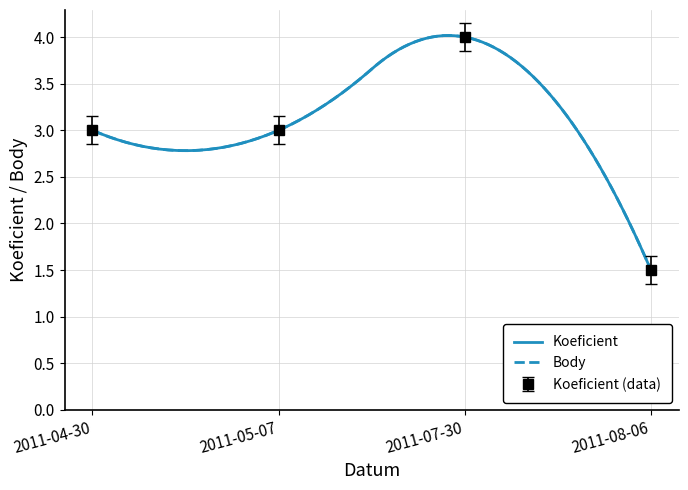

True or false: Koeficient and Body cross at least once.

False